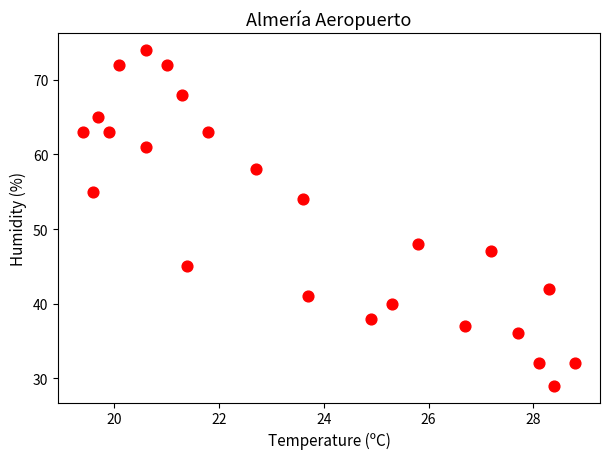

What is the range of Y values (max minus min)?

45